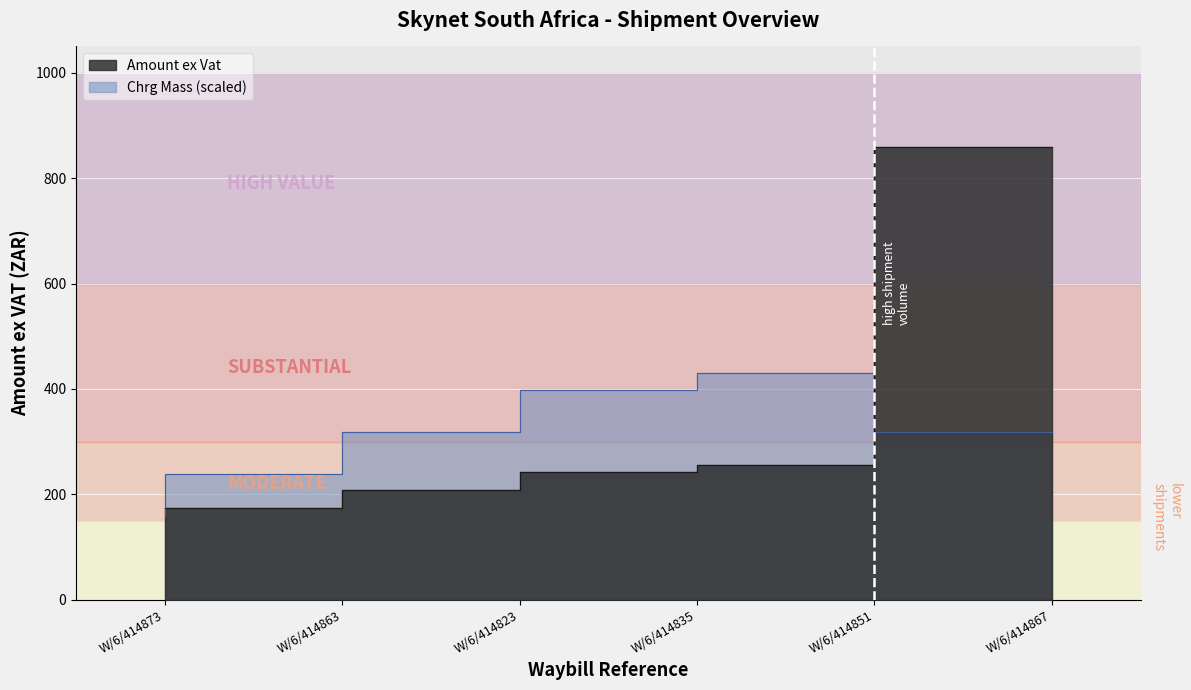

True or false: Chrg Mass and Amount ex Vat cross at least once.

True